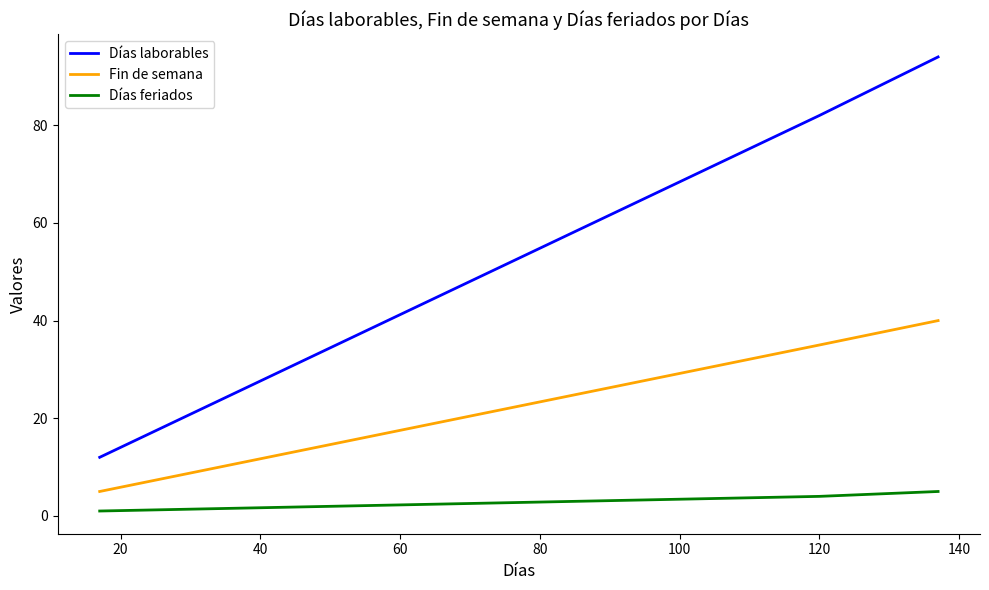

What is the highest value of the Días feriados series?

5